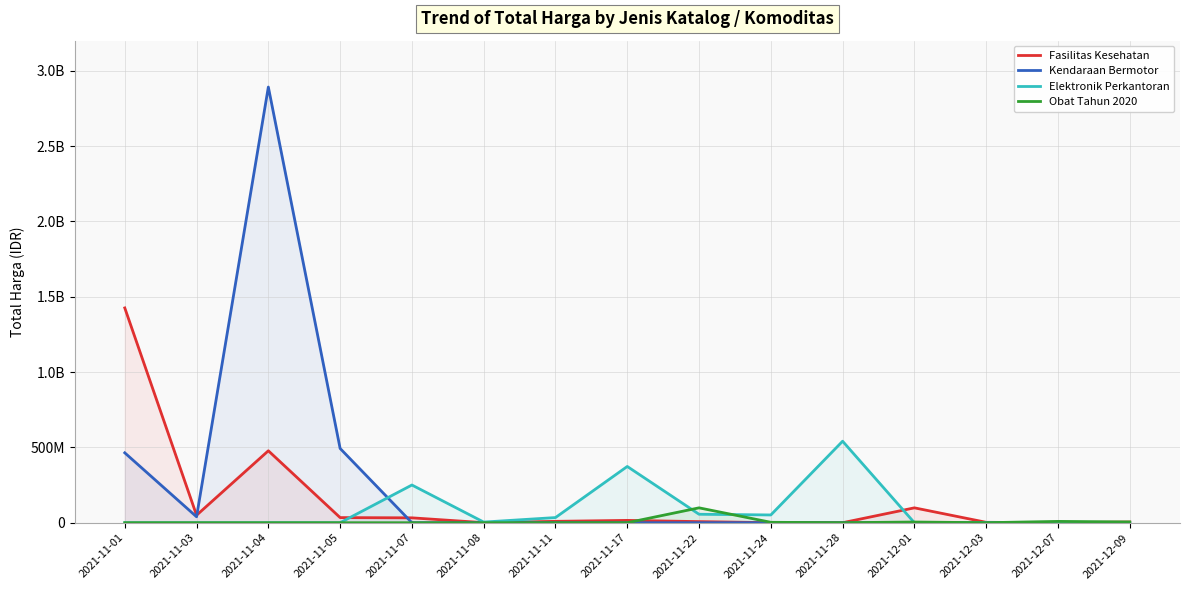

Where is Total Harga (Elektronik Perkantoran) nearest to the value 270535500?

2021-11-07